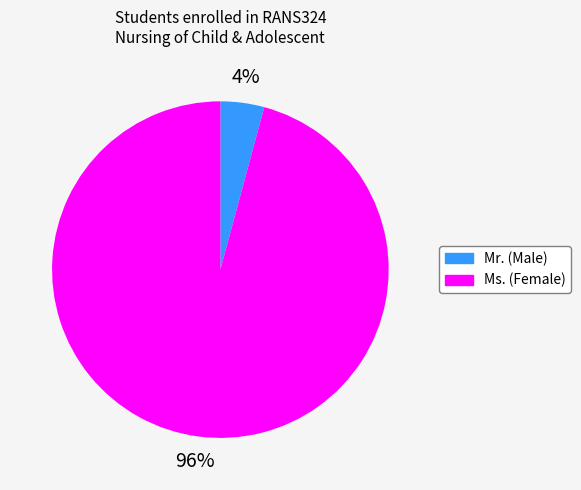

How many slices are in this pie chart?

2